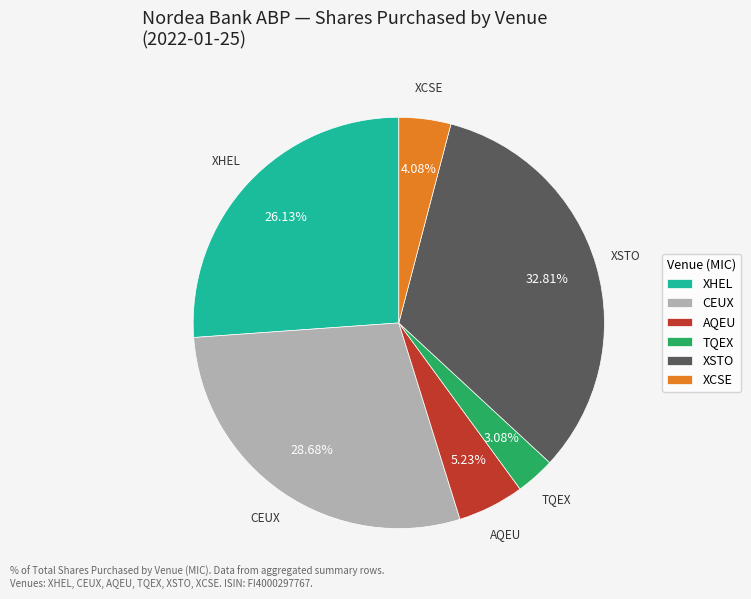

Rank the categories by value from highest to lowest.

XSTO, CEUX, XHEL, AQEU, XCSE, TQEX